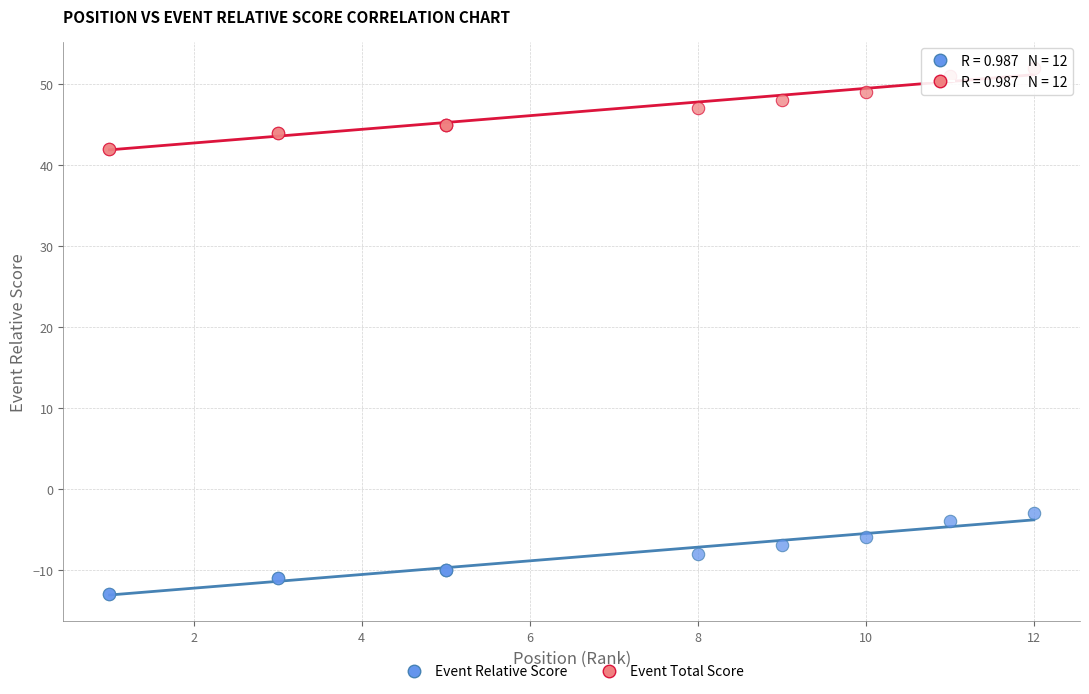

Which series reaches the maximum Y coordinate?

Event Total Score